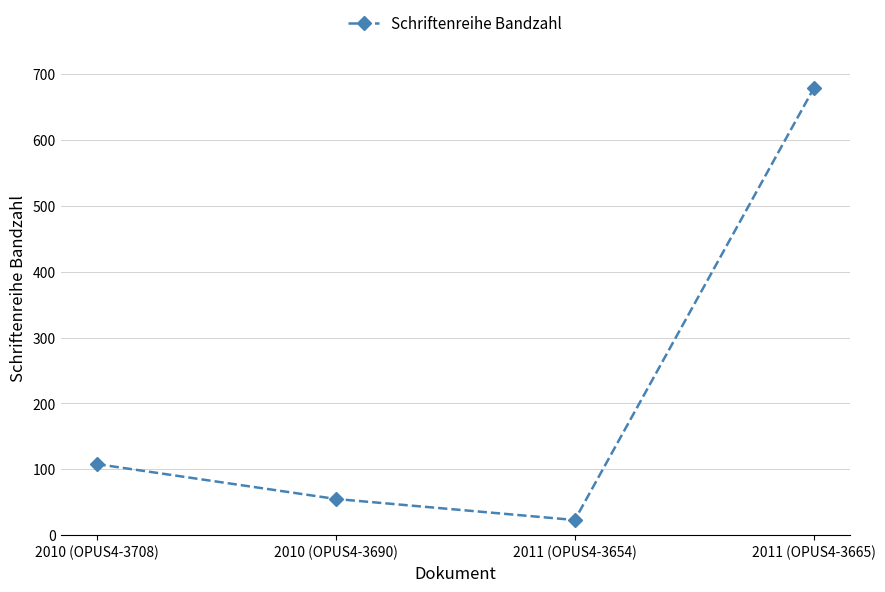

What position from the left is 2010 (OPUS4-3708)?

1